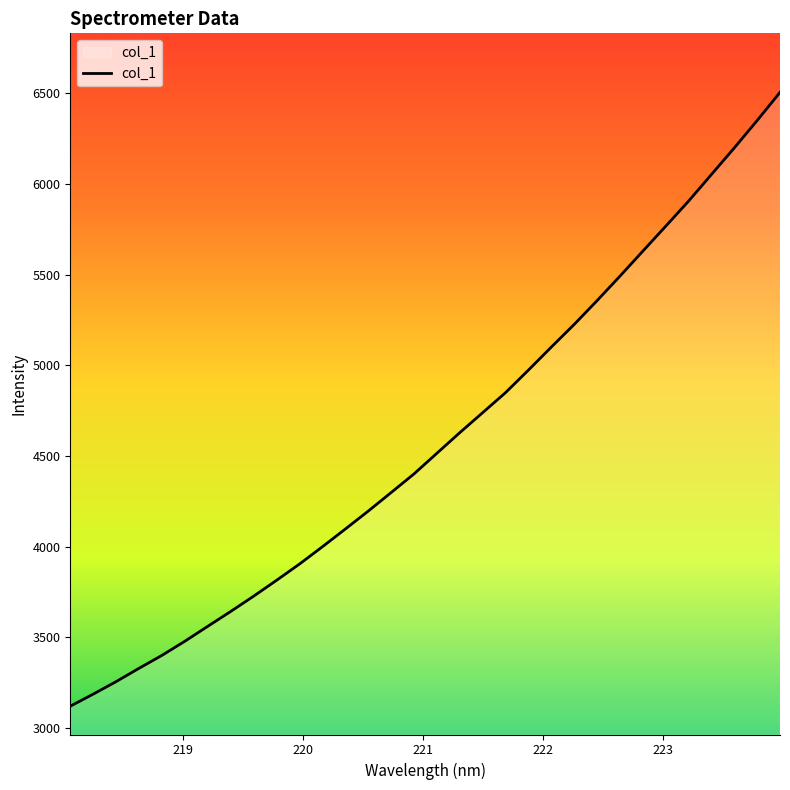

What is the minimum value shown in the chart?

3121.3